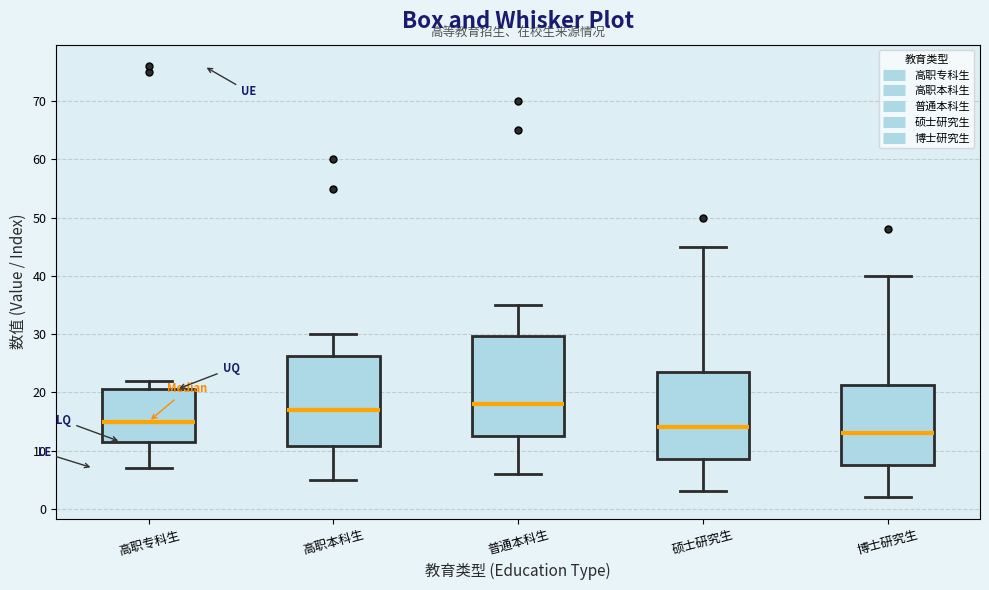

Reading left to right, transcribe this box plot: for each box, give where its median line is, the range the box spans, and where its two whiskers end, as read against the y-axis. The values are not printed on the chart, so give them approximately, as read against the axis.

高职专科生: median 15, box 12 to 21, whiskers 7 to 22
高职本科生: median 17, box 11 to 26, whiskers 5 to 30
普通本科生: median 18, box 13 to 30, whiskers 6 to 35
硕士研究生: median 14, box 9 to 24, whiskers 3 to 45
博士研究生: median 13, box 8 to 21, whiskers 2 to 40